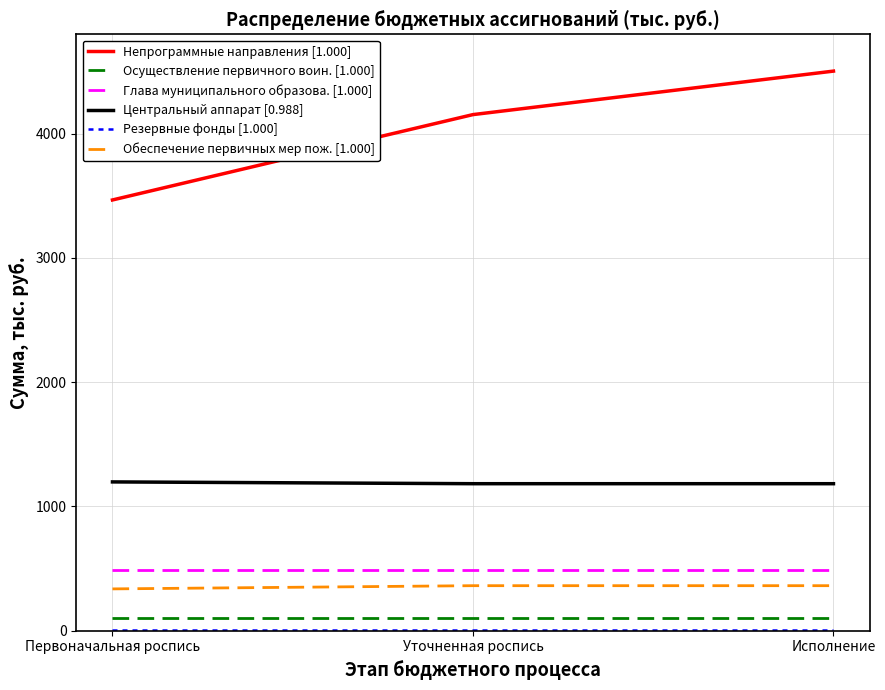

What is the spread (max minus min) of values at Уточненная роспись?

4149.0